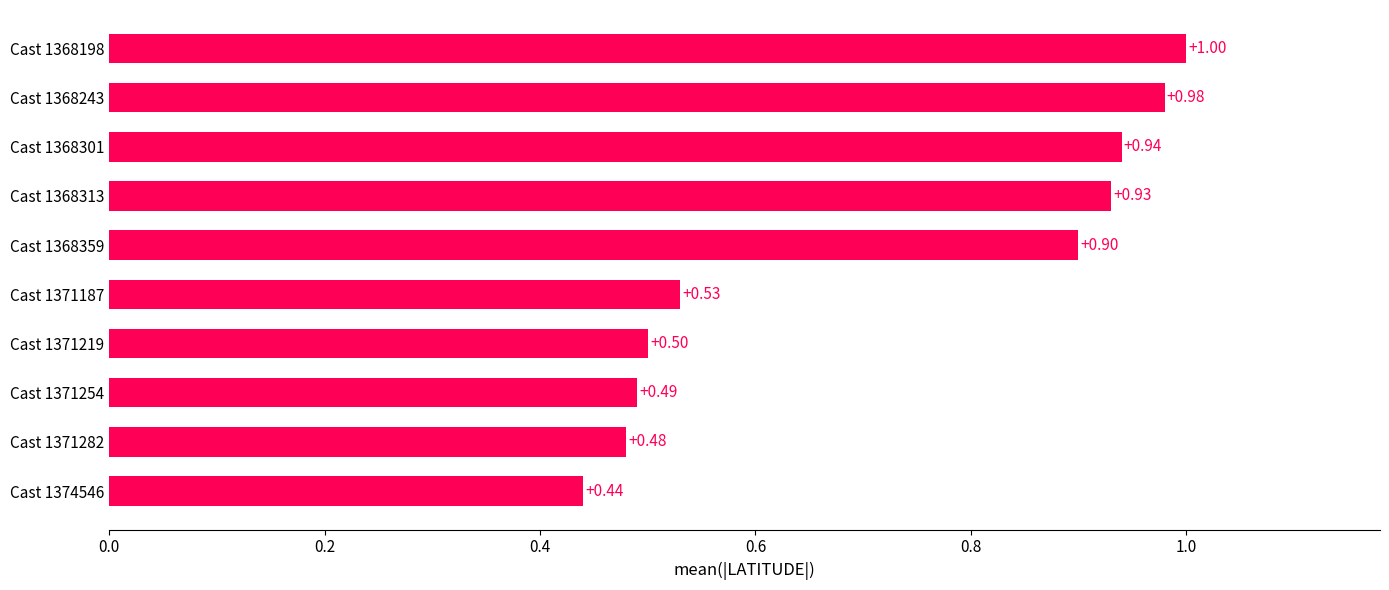

Are the bars horizontal?

Yes